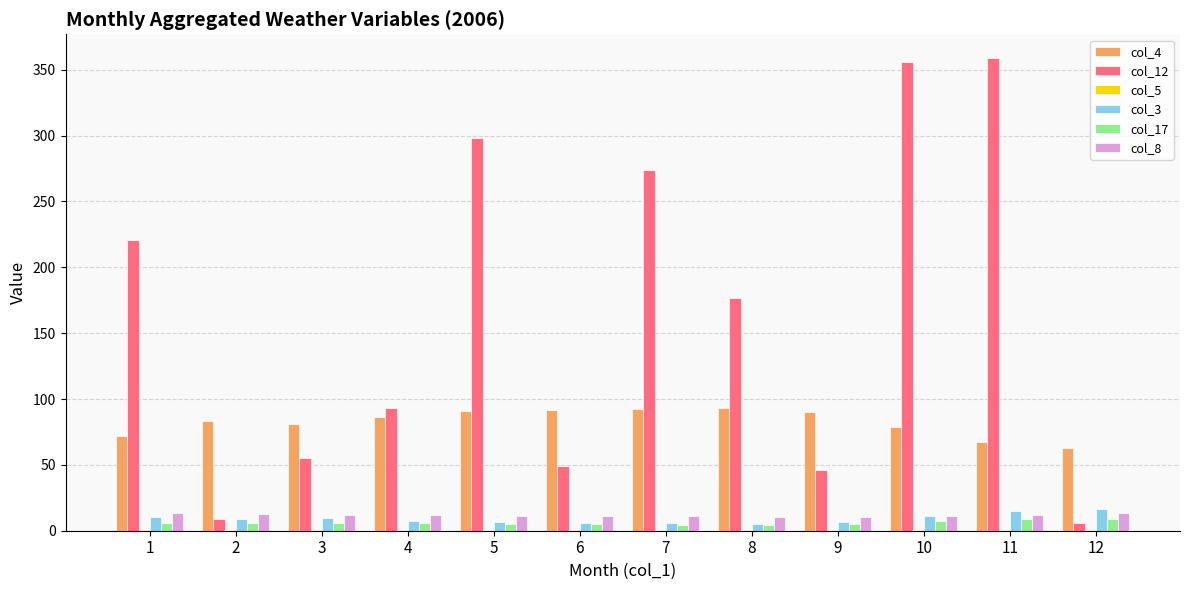

Is the value of col_12 at 1 greater than the value of col_8 at 9?

Yes